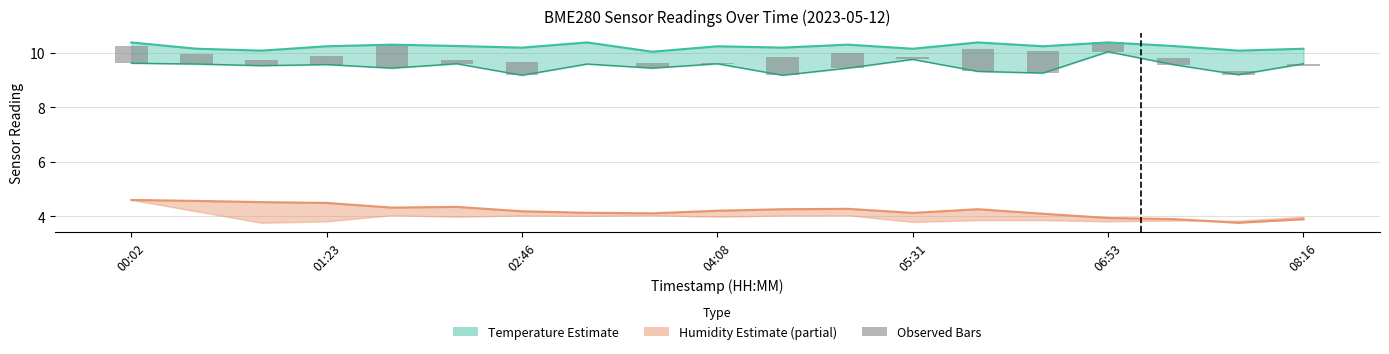

The value of Observed temperature at 8 is 0.2. True or false?

True